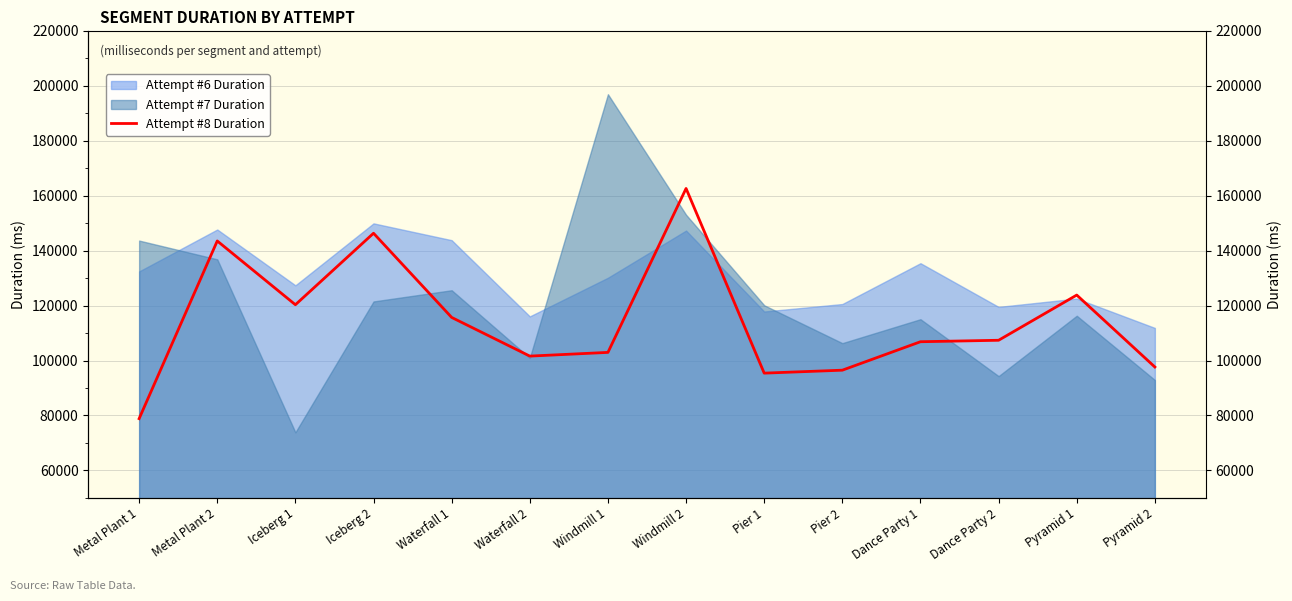

At which category does the data reach its first local valley?

Iceberg 1